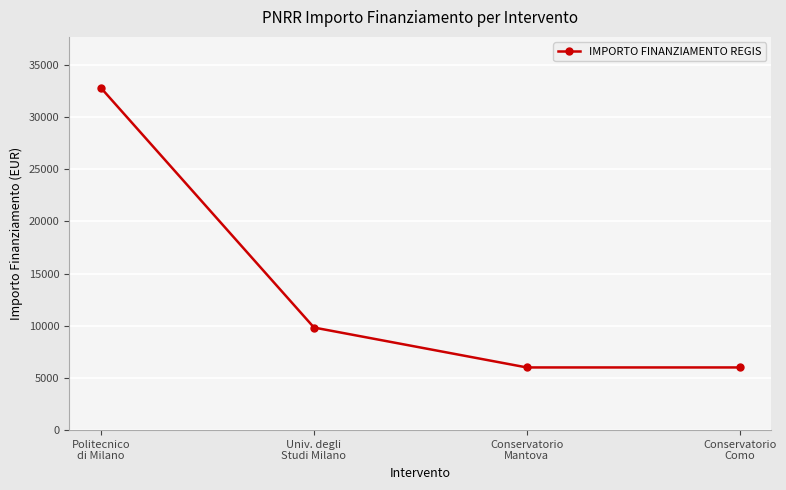

Which has a higher value, Univ. degli
Studi Milano or Conservatorio
Como?

Univ. degli
Studi Milano